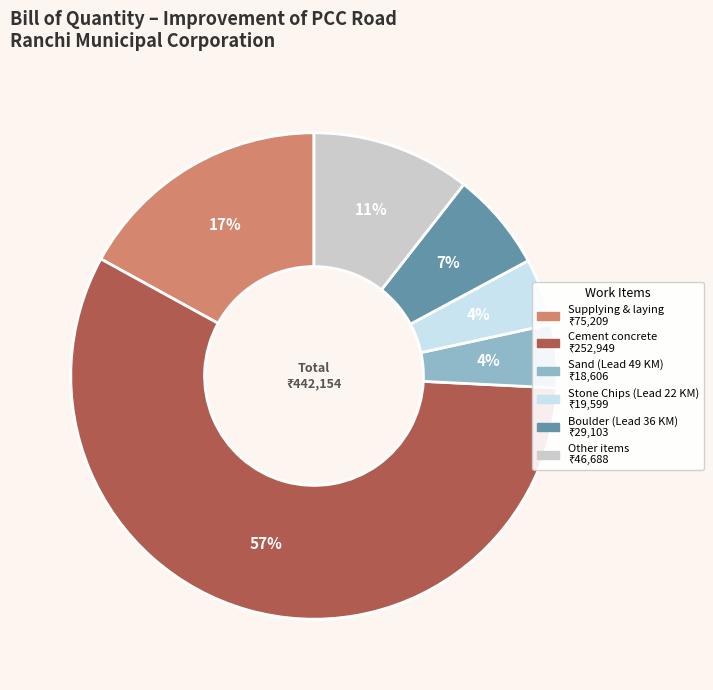

To the nearest percent, what is the difference between the largest and smallest slice percentages?

53%